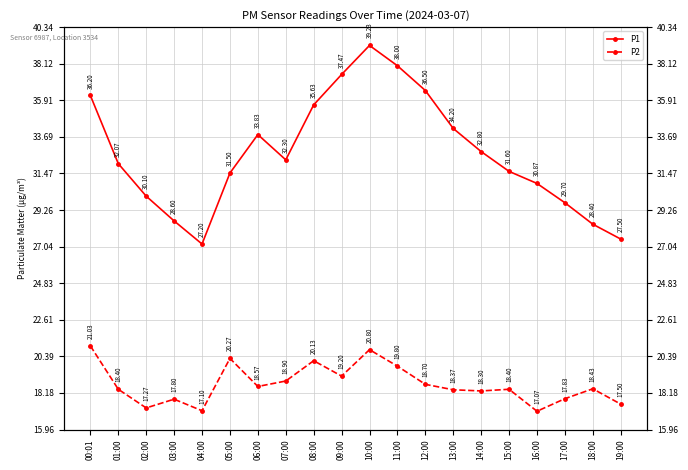

The P1 series shows 34.2 at 13:00. True or false?

True